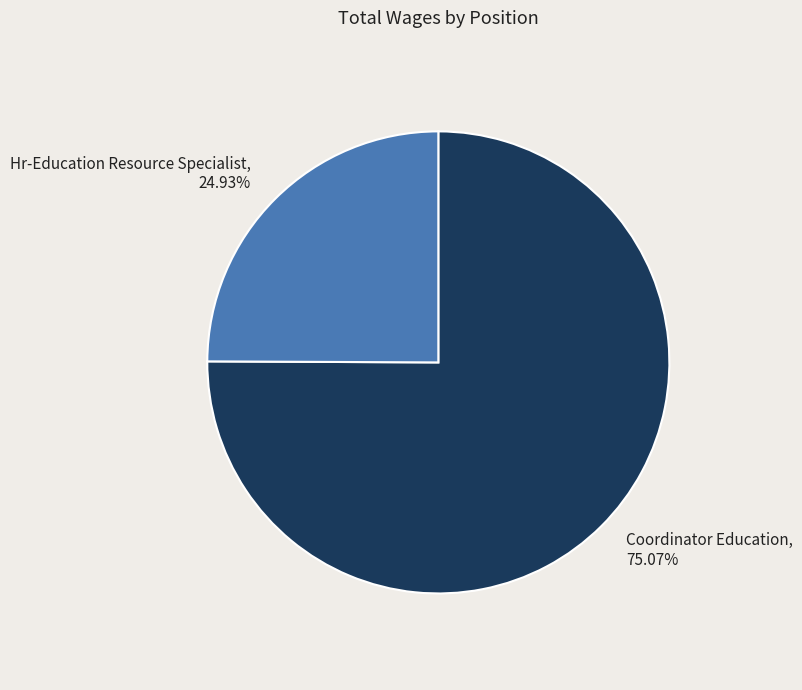

What percentage is the Hr-Education Resource Specialist slice, to the nearest percent?

25%